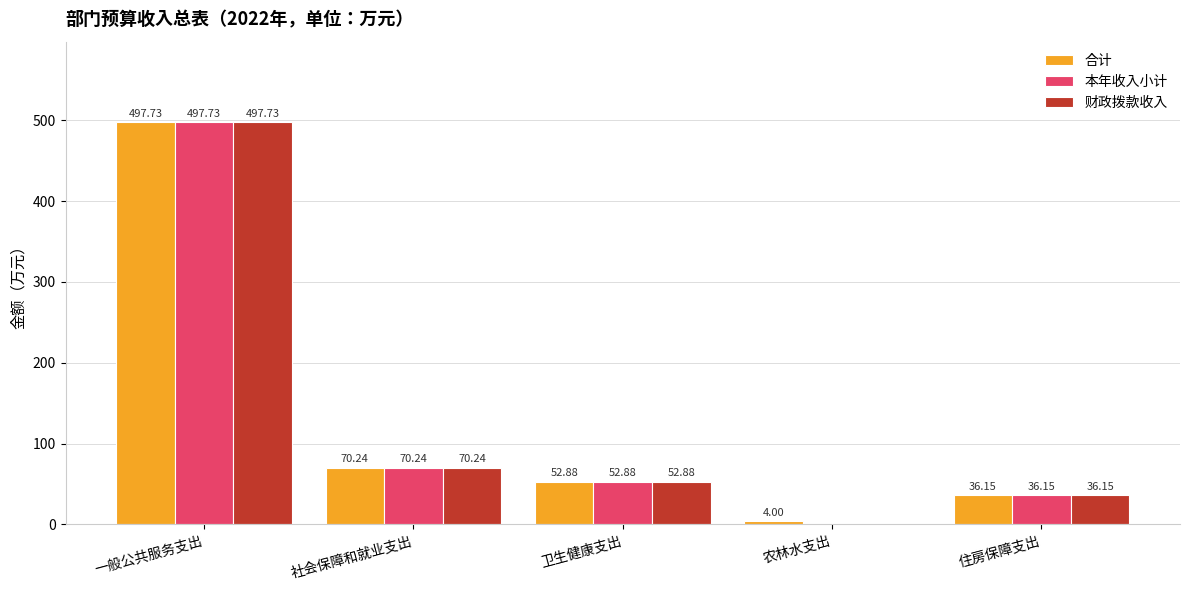

What value does the 本年收入小计 series have at 社会保障和就业支出?

70.2